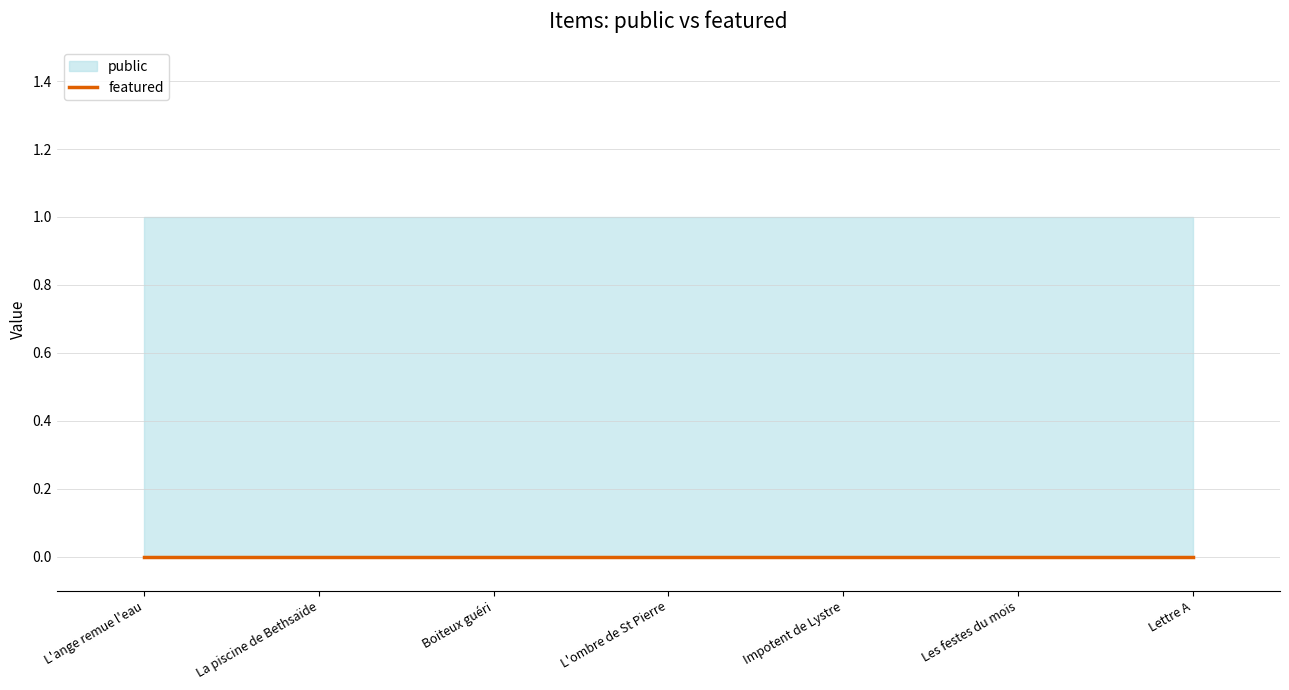

How many lines are shown in the chart?

2